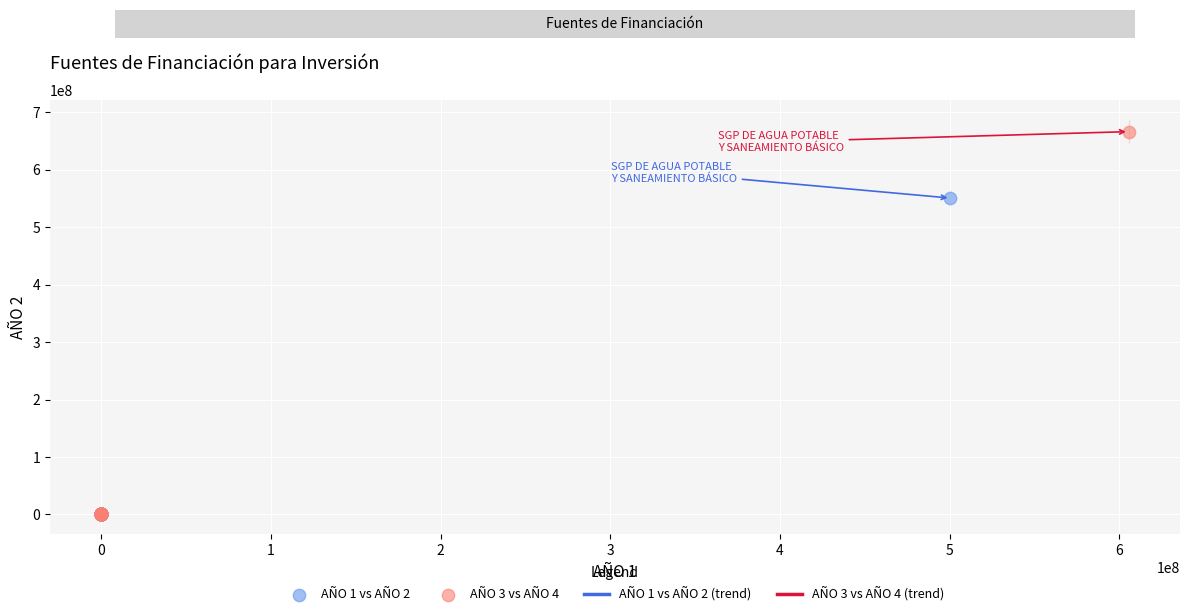

Which series reaches the maximum Y coordinate?

AÑO 3 vs AÑO 4